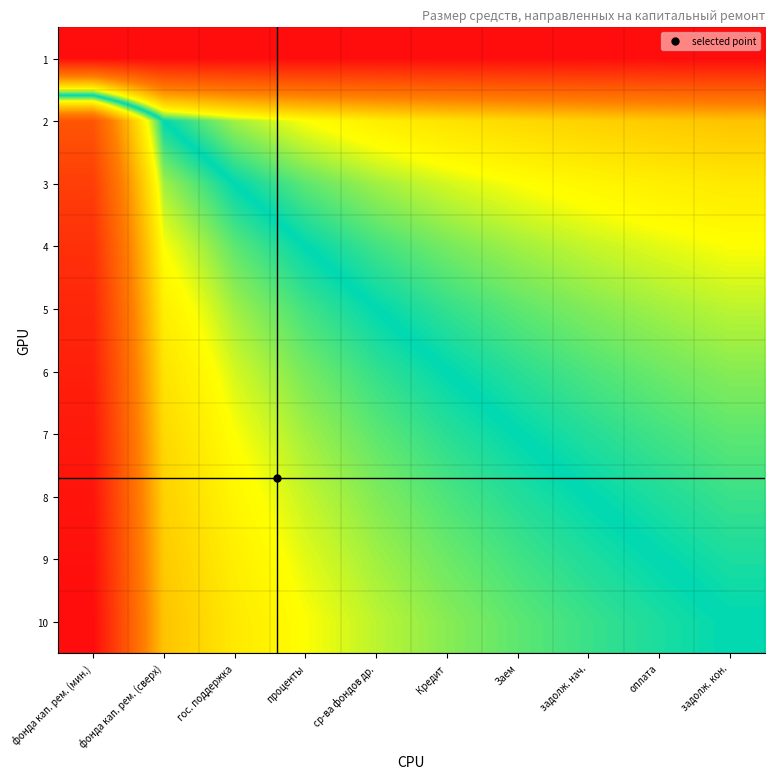

Reading left to right, list all the values displayed in this chart.

1: фонда кап. рем. (мин.)=0.0	фонда кап. рем. (сверх)=0.0	гос. поддержка=0.0	проценты=0.0	ср-ва фондов др.=0.0	Кредит=0.0	Заем=0.0	задолж. нач.=0.0	оплата=0.0	задолж. кон.=0.0
2: фонда кап. рем. (мин.)=0.8	фонда кап. рем. (сверх)=0.5	гос. поддержка=0.4	проценты=0.4	ср-ва фондов др.=0.4	Кредит=0.4	Заем=0.4	задолж. нач.=0.4	оплата=0.3	задолж. кон.=0.3
3: фонда кап. рем. (мин.)=0.9	фонда кап. рем. (сверх)=0.5	гос. поддержка=0.5	проценты=0.5	ср-ва фондов др.=0.4	Кредит=0.4	Заем=0.4	задолж. нач.=0.4	оплата=0.4	задолж. кон.=0.4
4: фонда кап. рем. (мин.)=0.9	фонда кап. рем. (сверх)=0.6	гос. поддержка=0.5	проценты=0.5	ср-ва фондов др.=0.5	Кредит=0.5	Заем=0.4	задолж. нач.=0.4	оплата=0.4	задолж. кон.=0.4
5: фонда кап. рем. (мин.)=0.9	фонда кап. рем. (сверх)=0.6	гос. поддержка=0.5	проценты=0.5	ср-ва фондов др.=0.5	Кредит=0.5	Заем=0.5	задолж. нач.=0.5	оплата=0.4	задолж. кон.=0.4
6: фонда кап. рем. (мин.)=1.0	фонда кап. рем. (сверх)=0.6	гос. поддержка=0.6	проценты=0.5	ср-ва фондов др.=0.5	Кредит=0.5	Заем=0.5	задолж. нач.=0.5	оплата=0.5	задолж. кон.=0.5
7: фонда кап. рем. (мин.)=1.0	фонда кап. рем. (сверх)=0.6	гос. поддержка=0.6	проценты=0.5	ср-ва фондов др.=0.5	Кредит=0.5	Заем=0.5	задолж. нач.=0.5	оплата=0.5	задолж. кон.=0.5
8: фонда кап. рем. (мин.)=1.0	фонда кап. рем. (сверх)=0.6	гос. поддержка=0.6	проценты=0.6	ср-ва фондов др.=0.5	Кредит=0.5	Заем=0.5	задолж. нач.=0.5	оплата=0.5	задолж. кон.=0.5
9: фонда кап. рем. (мин.)=1.0	фонда кап. рем. (сверх)=0.6	гос. поддержка=0.6	проценты=0.6	ср-ва фондов др.=0.6	Кредит=0.5	Заем=0.5	задолж. нач.=0.5	оплата=0.5	задолж. кон.=0.5
10: фонда кап. рем. (мин.)=1.0	фонда кап. рем. (сверх)=0.7	гос. поддержка=0.6	проценты=0.6	ср-ва фондов др.=0.6	Кредит=0.5	Заем=0.5	задолж. нач.=0.5	оплата=0.5	задолж. кон.=0.5